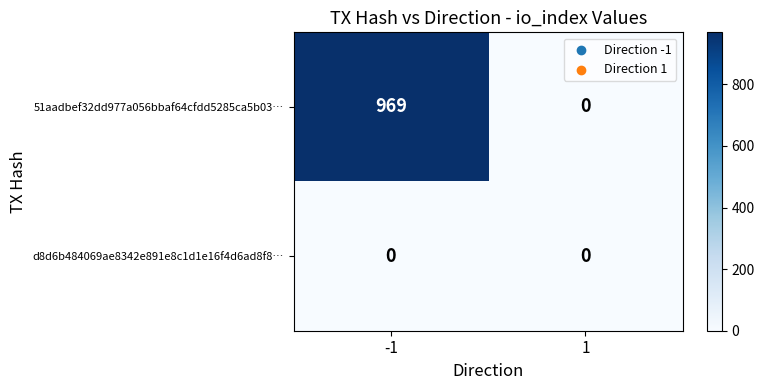

Reading right to left, what are all the values shown in this chart?

51aadbef32dd977a056bbaf64cfdd5285ca5b03…: 1=0	-1=969
d8d6b484069ae8342e891e8c1d1e16f4d6ad8f8…: 1=0	-1=0